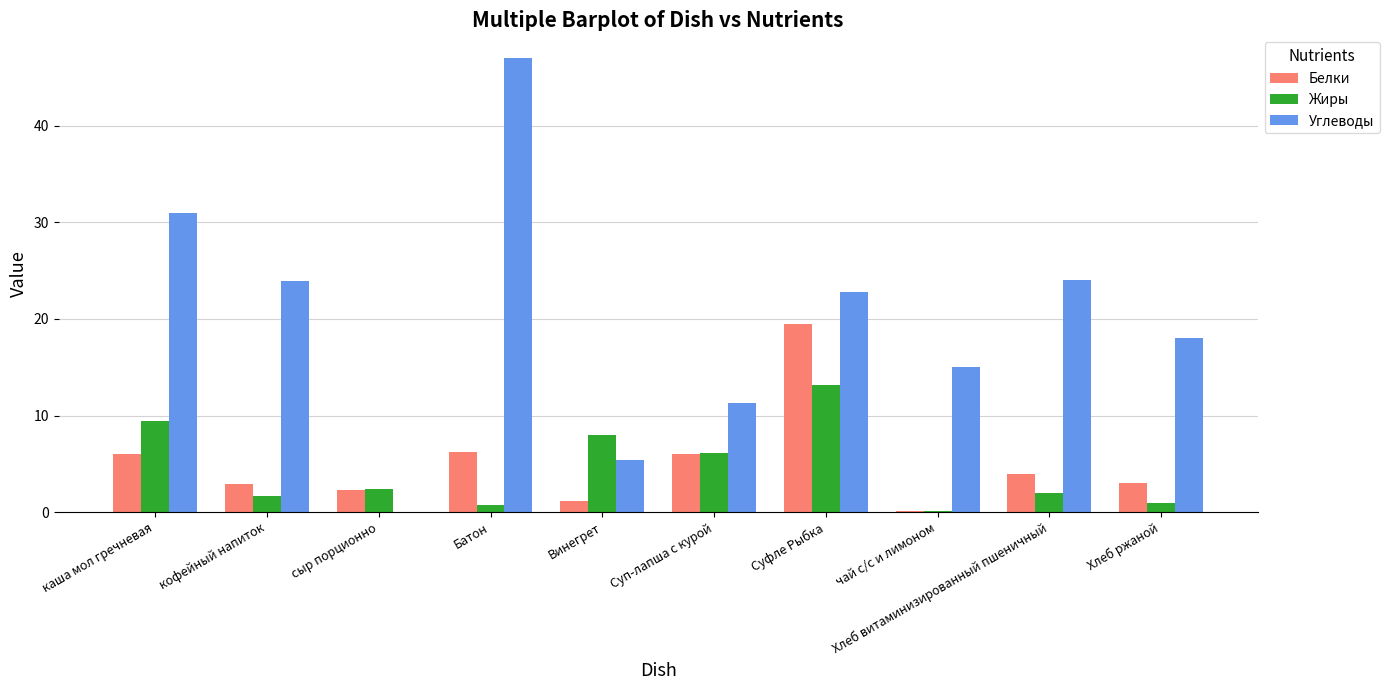

What are all the series names shown in the legend?

Белки, Жиры, Углеводы